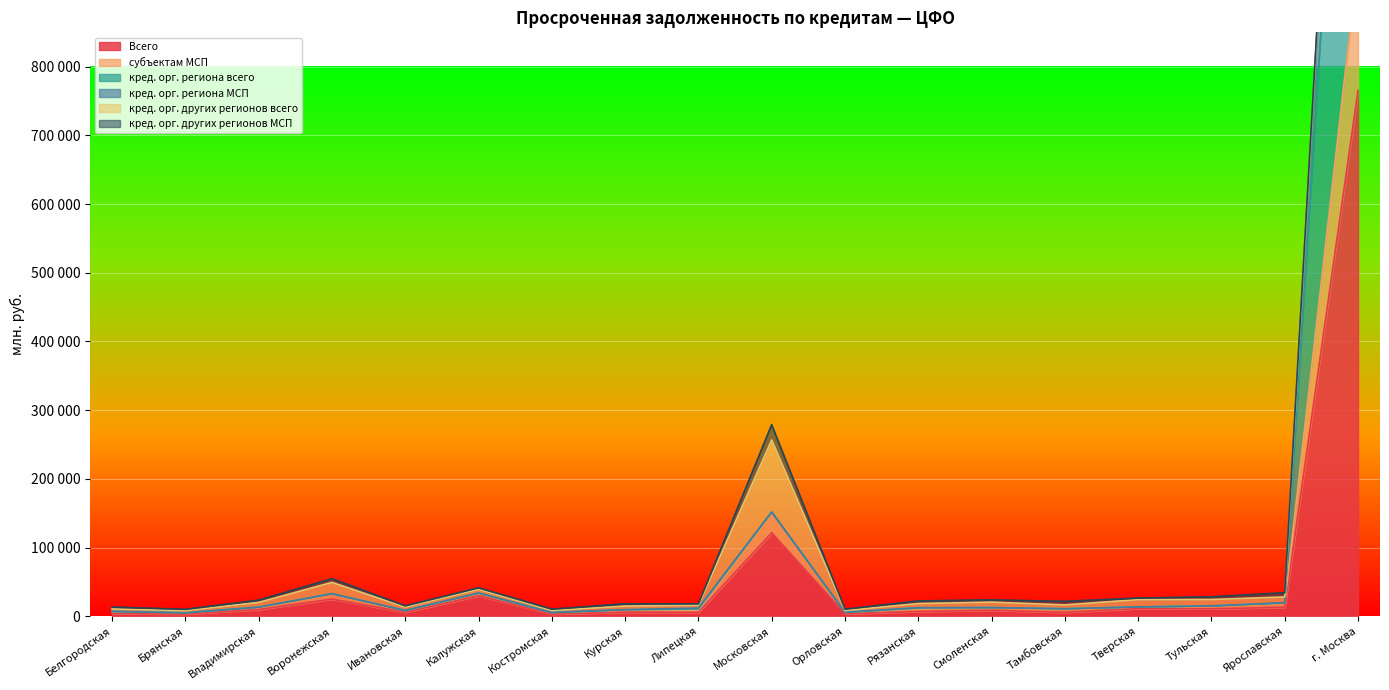

What is the value of the кред. орг. региона всего point at the 11th from the left?

5755